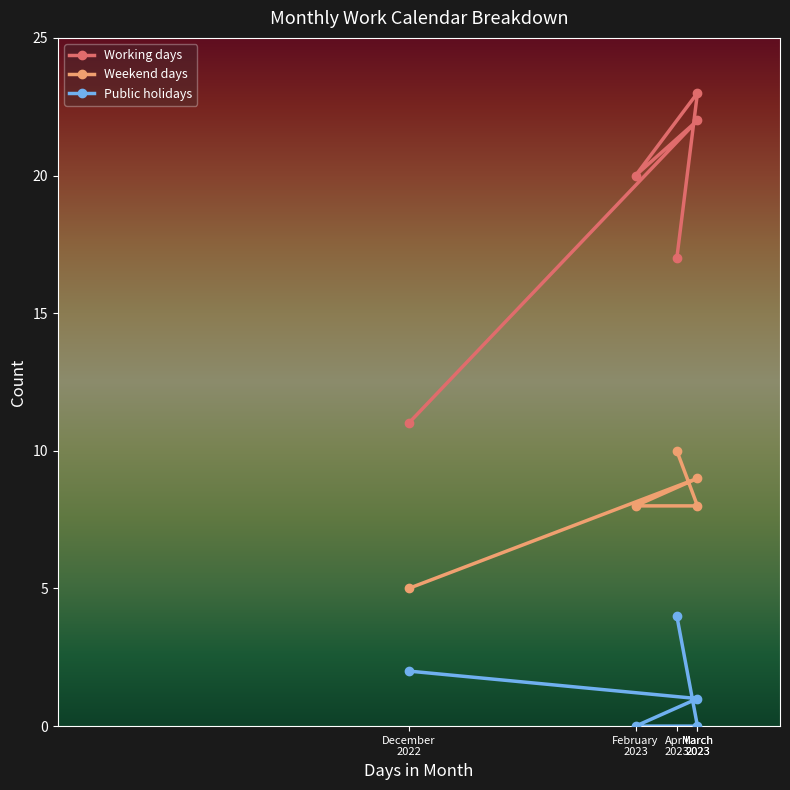

What is the value of the Working days point at the 4th from the left?

22